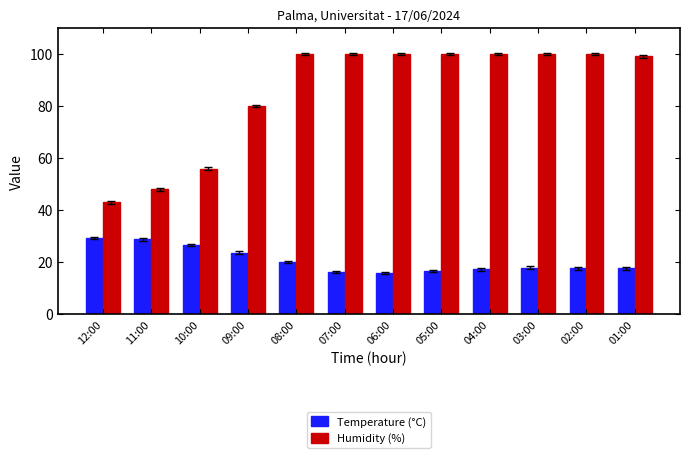

What is the spread (max minus min) of values at 11:00?

19.2